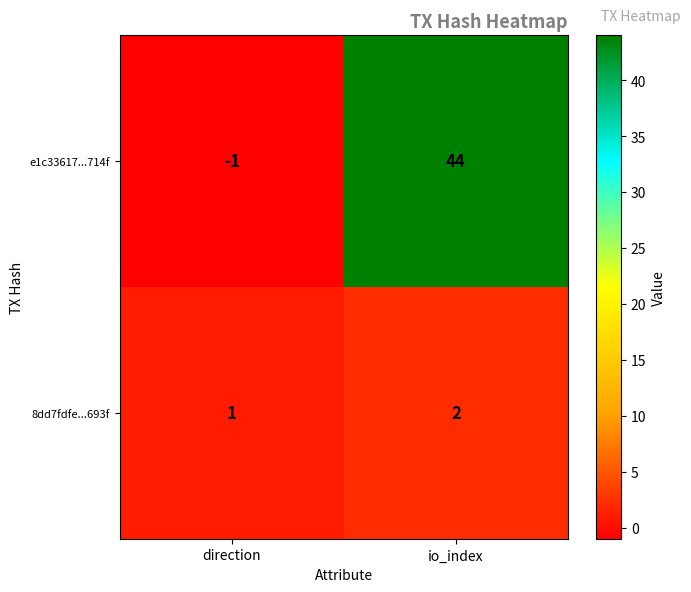

What is the difference between the maximum and minimum values in the e1c33617...714f series?

45